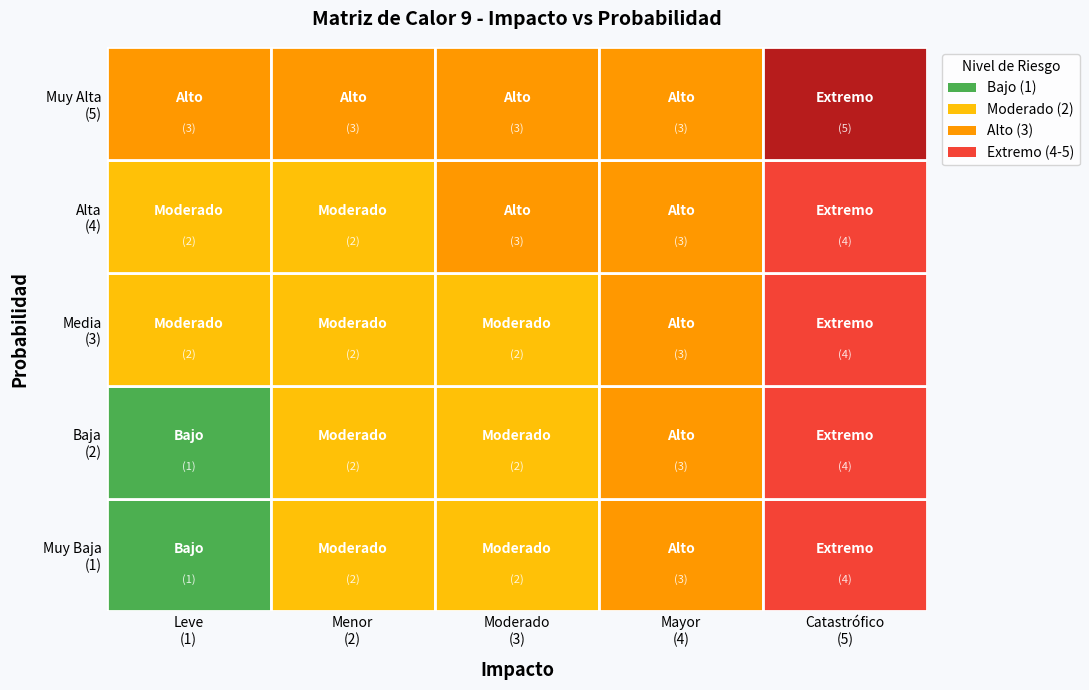

Is it true that Muy Baja equals 2 at Mayor
(4)?

False